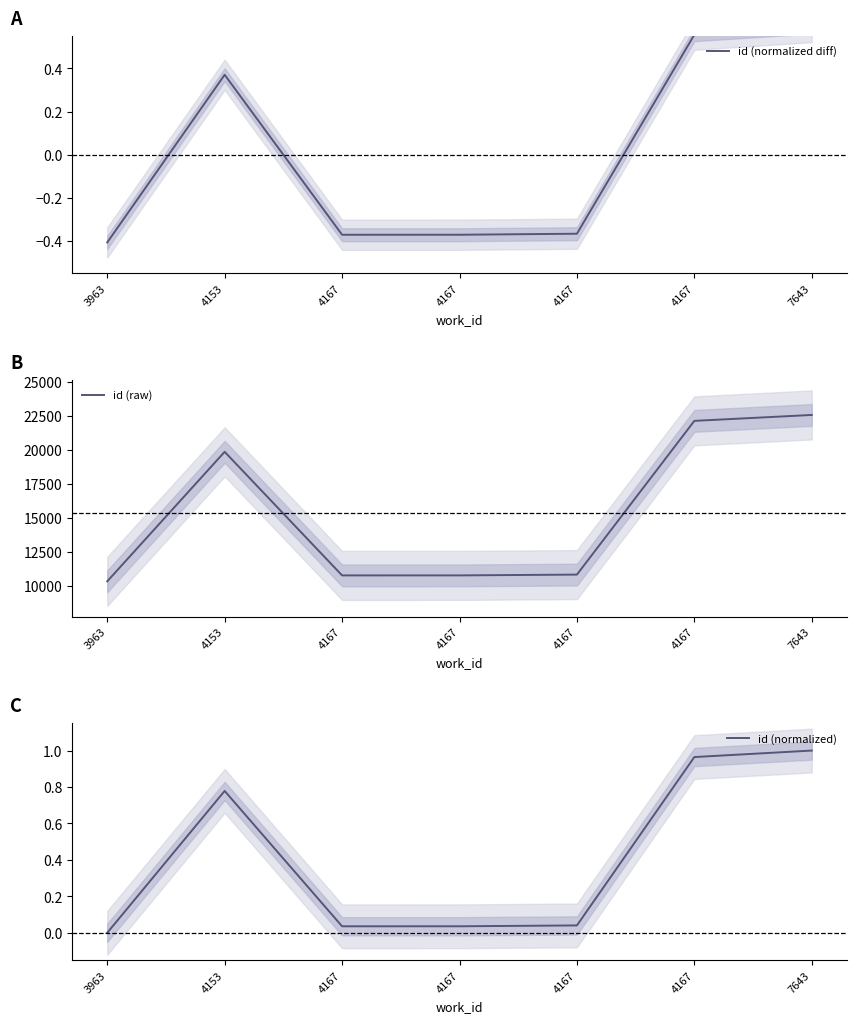

Does the chart display data point markers on the line(s)?

No